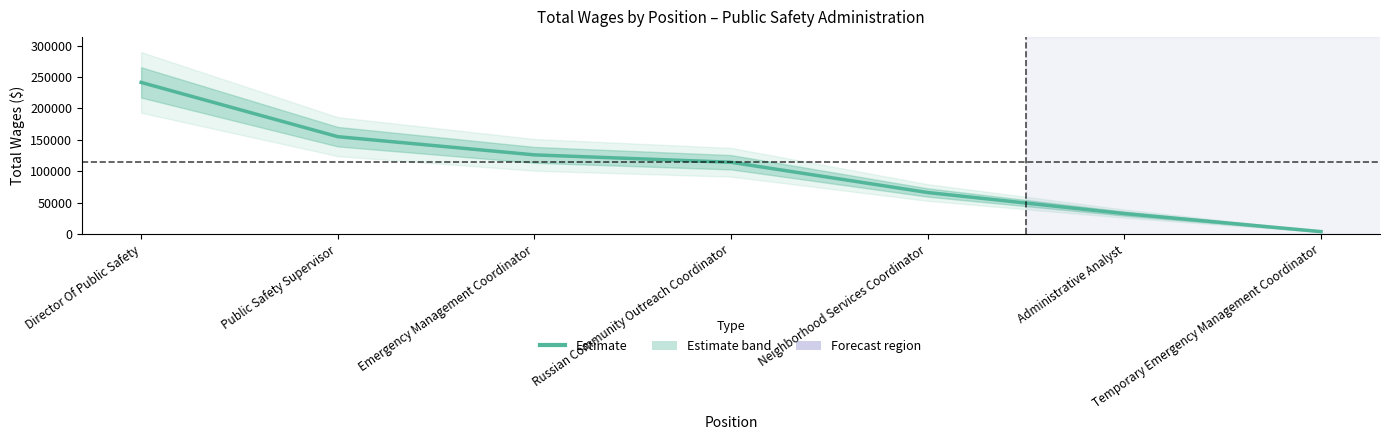

Approximately how many times larger is the value at Russian Community Outreach Coordinator compared to Emergency Management Coordinator?

0.9